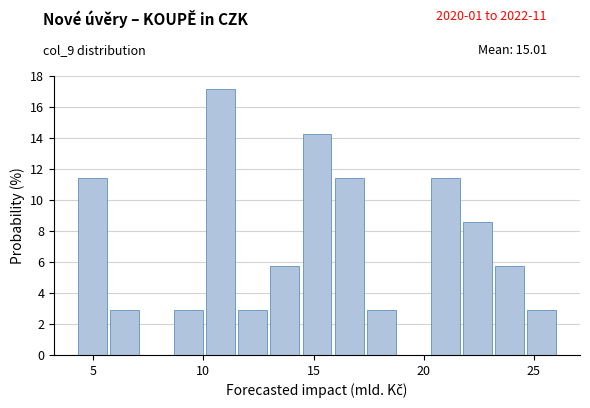

Around what value on the x-axis is the tallest bar? Give the approximate position of its centre, as read against the axis.

11.0